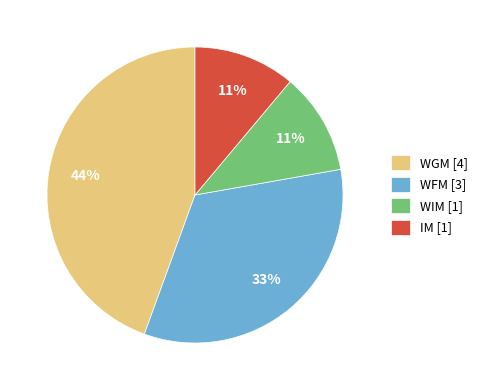

Is there a majority slice in this chart?

No